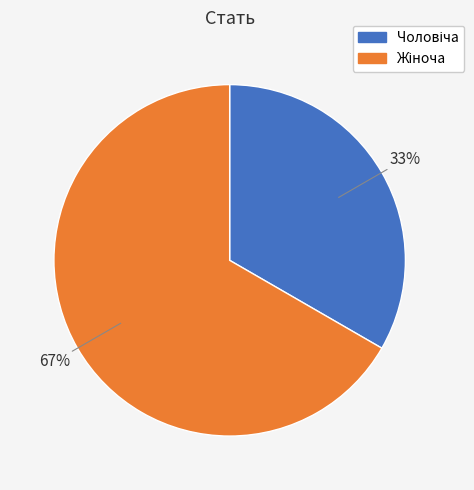

To the nearest percent, what is the average slice percentage?

50%